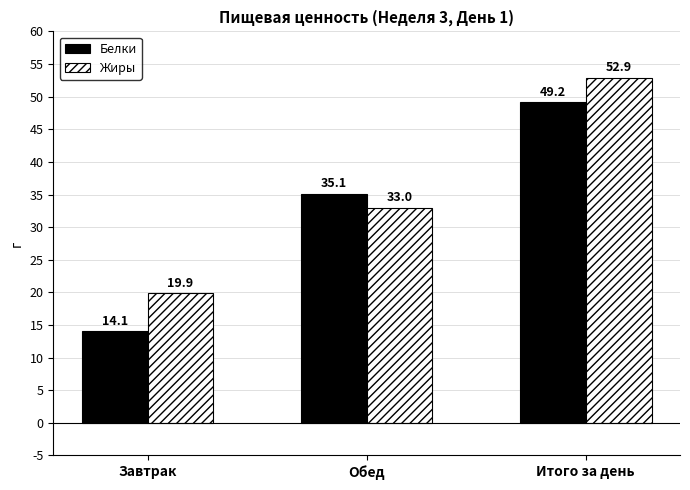

Count the number of categories in the chart.

3